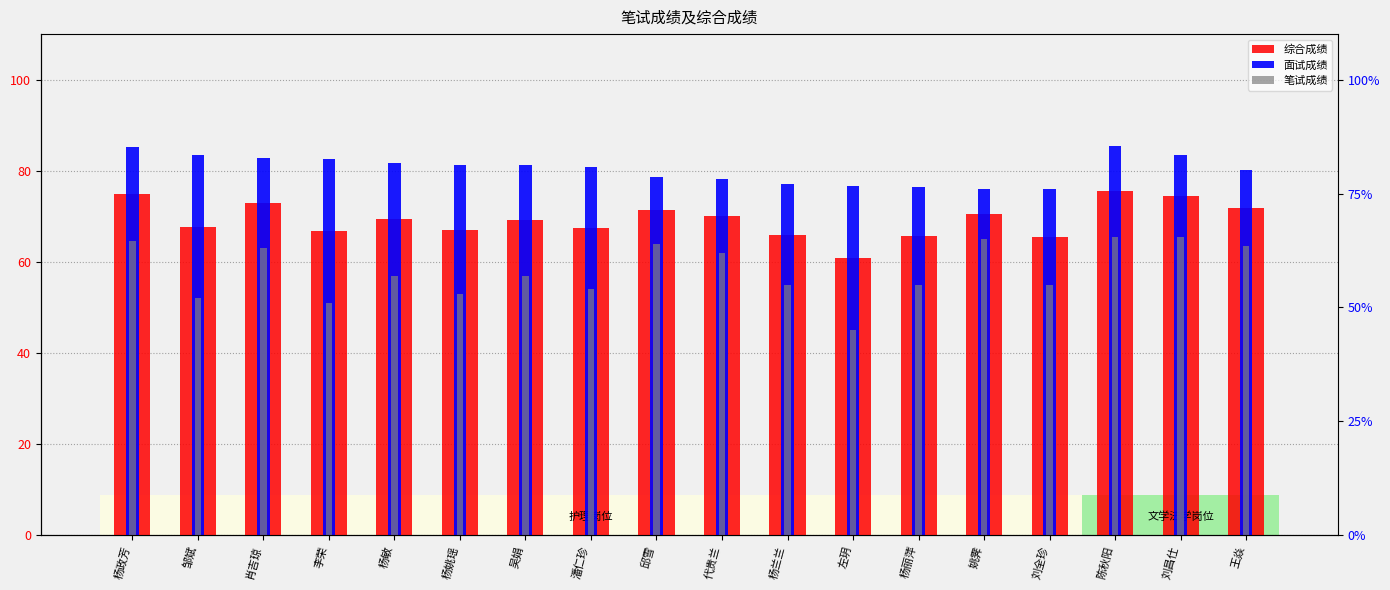

Rank the series by their maximum value, from lowest to highest.

笔试成绩, 综合成绩, 面试成绩